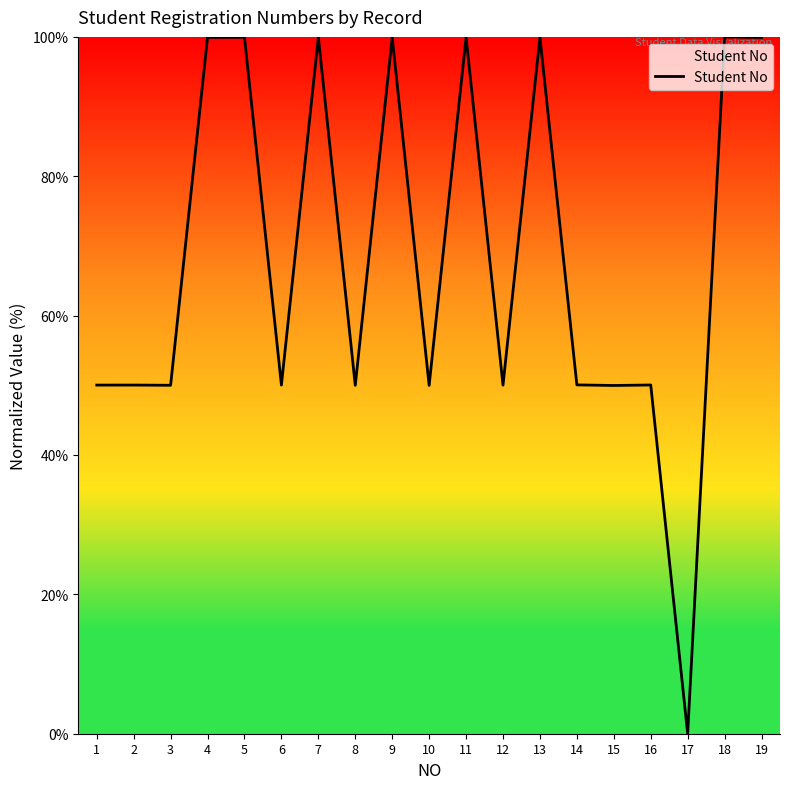

What is the maximum value shown in the chart?

100.0